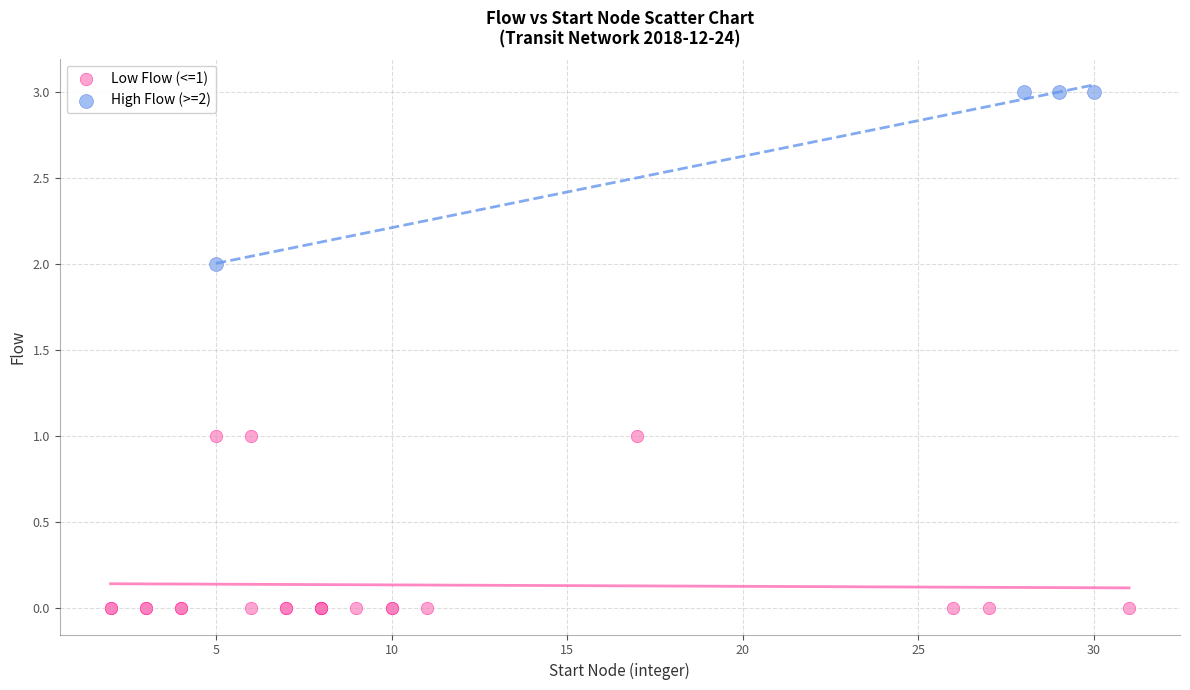

Which series contains the highest Y value?

High Flow (>=2)